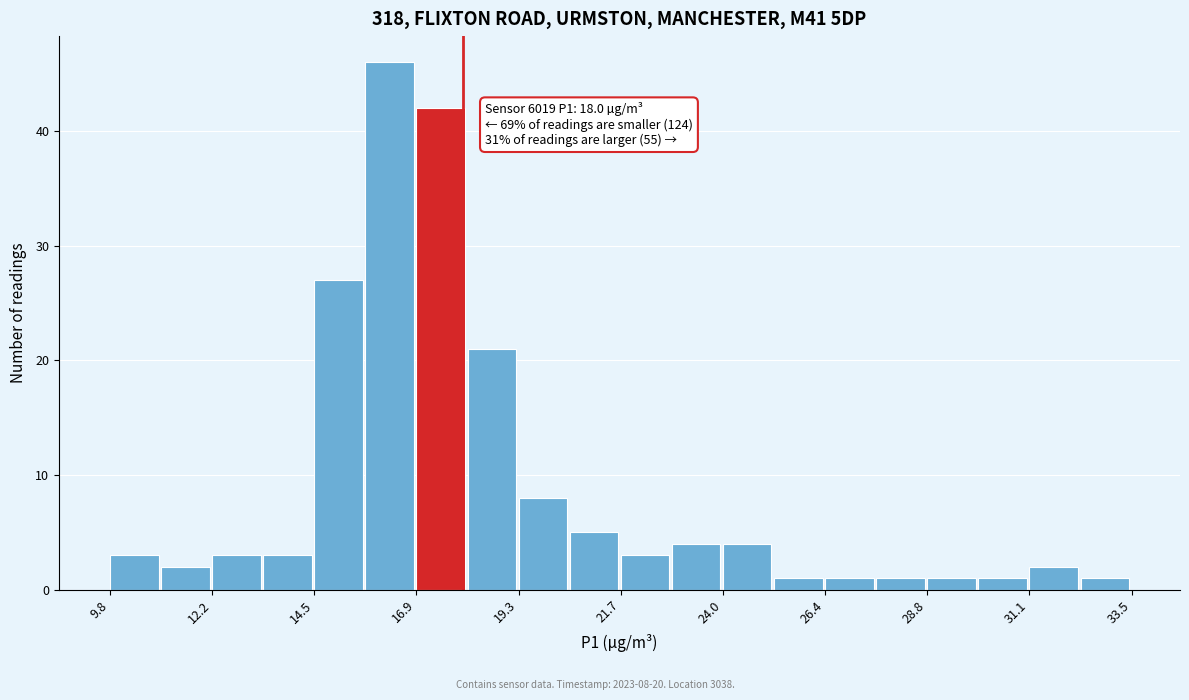

Around what value on the x-axis is the tallest bar? Give the approximate position of its centre, as read against the axis.

16.5